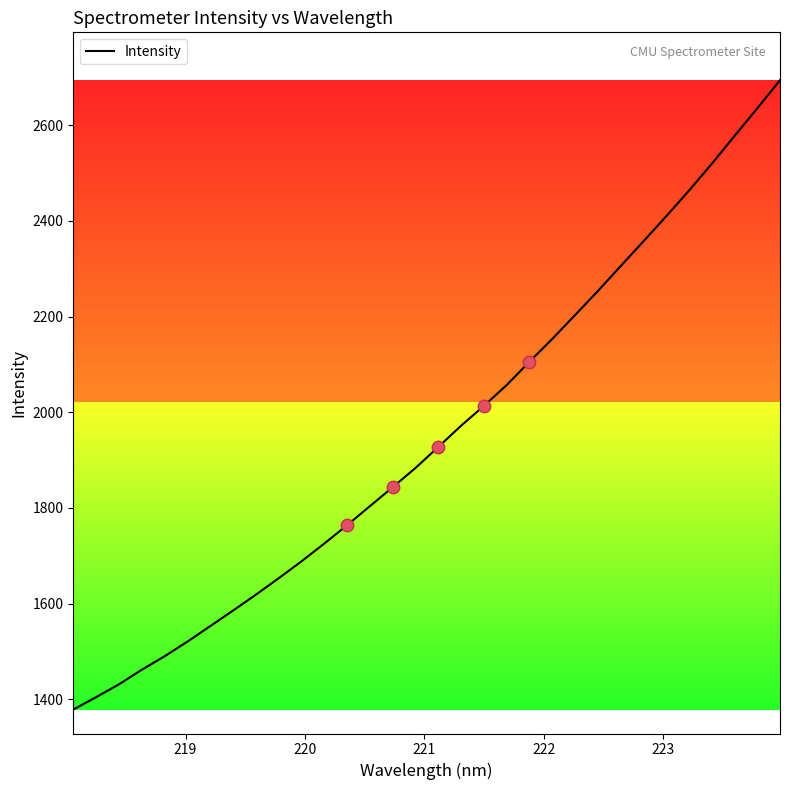

What is the difference between the maximum and minimum values?

1316.2